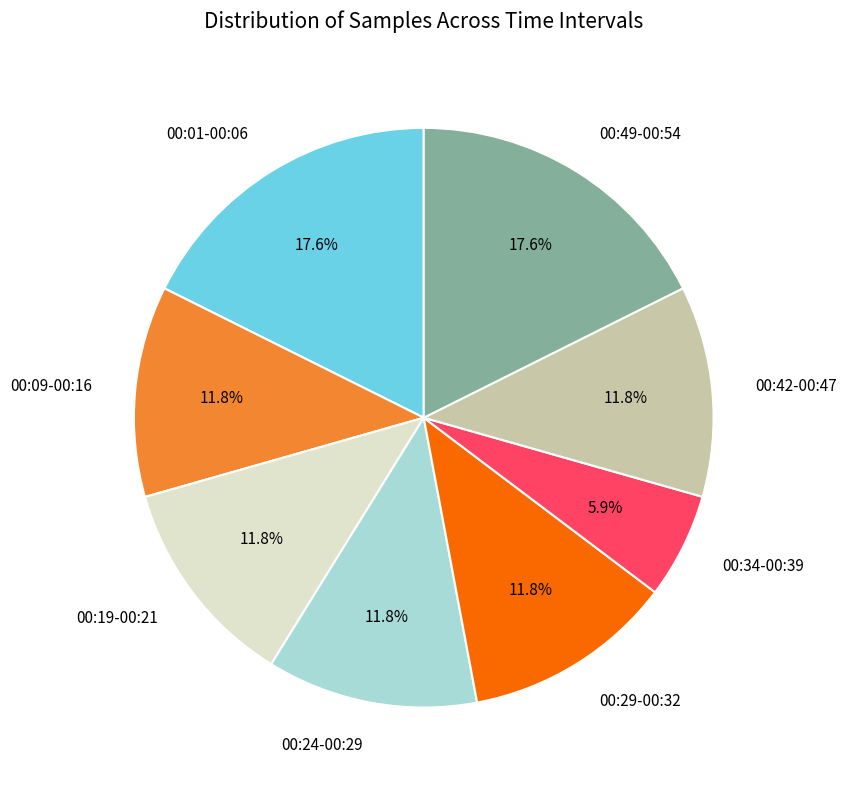

How much of the chart is everything except 00:34-00:39?

94.1%